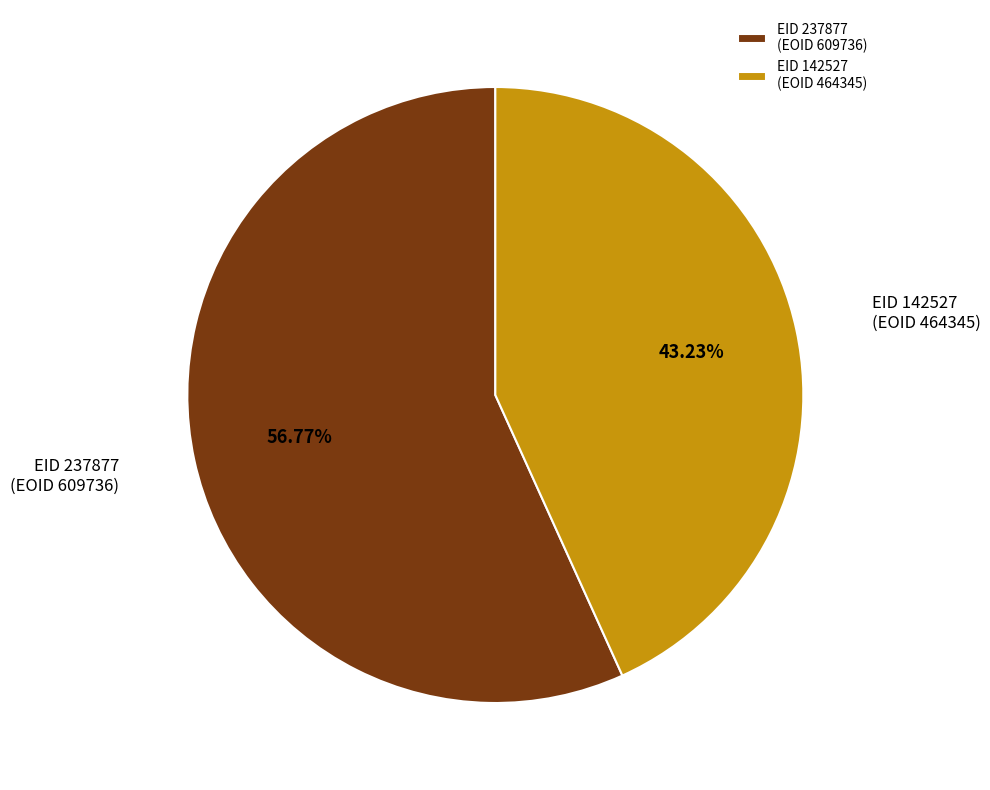

What is the smallest slice in the pie chart?

EID 142527 (EOID 464345)